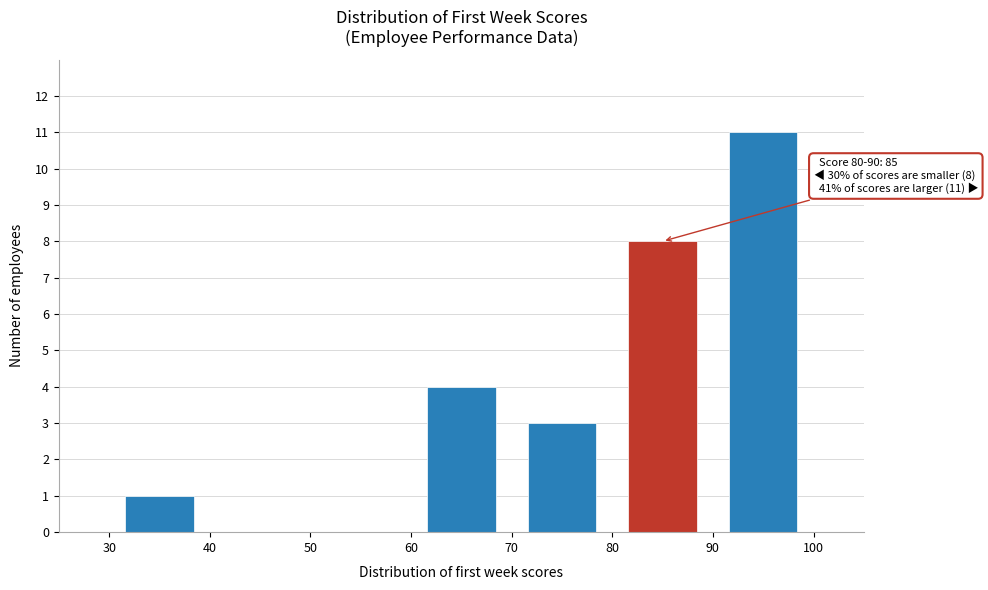

Over which range of the x-axis is the bar tallest?

90 to 100